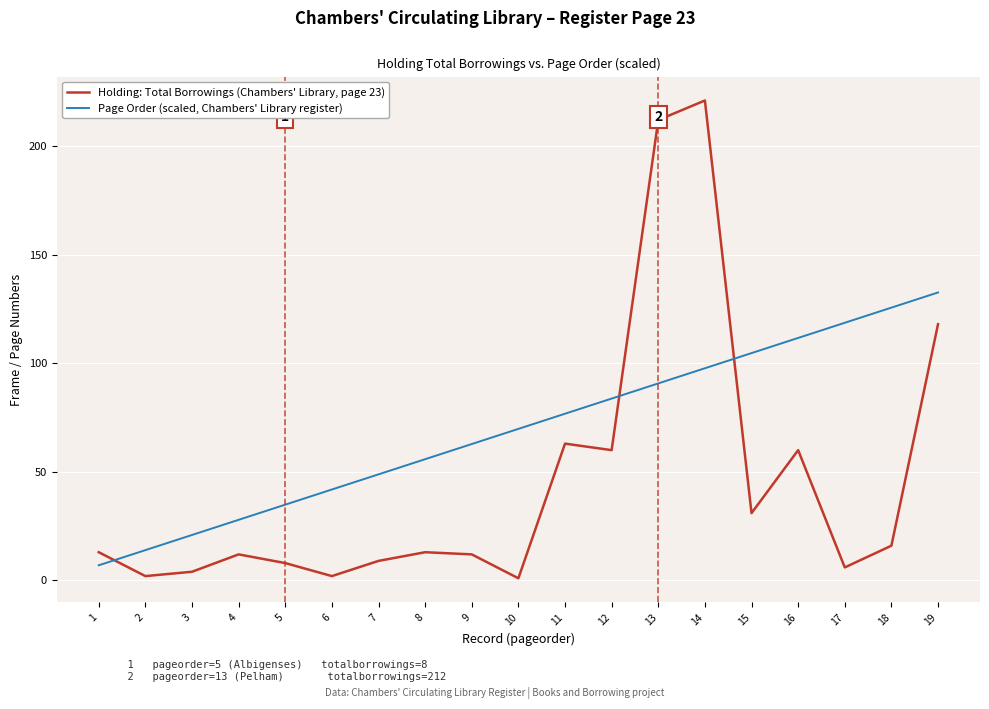

What value does the Page Order (scaled, Chambers' Library register) series have at 6?

41.9